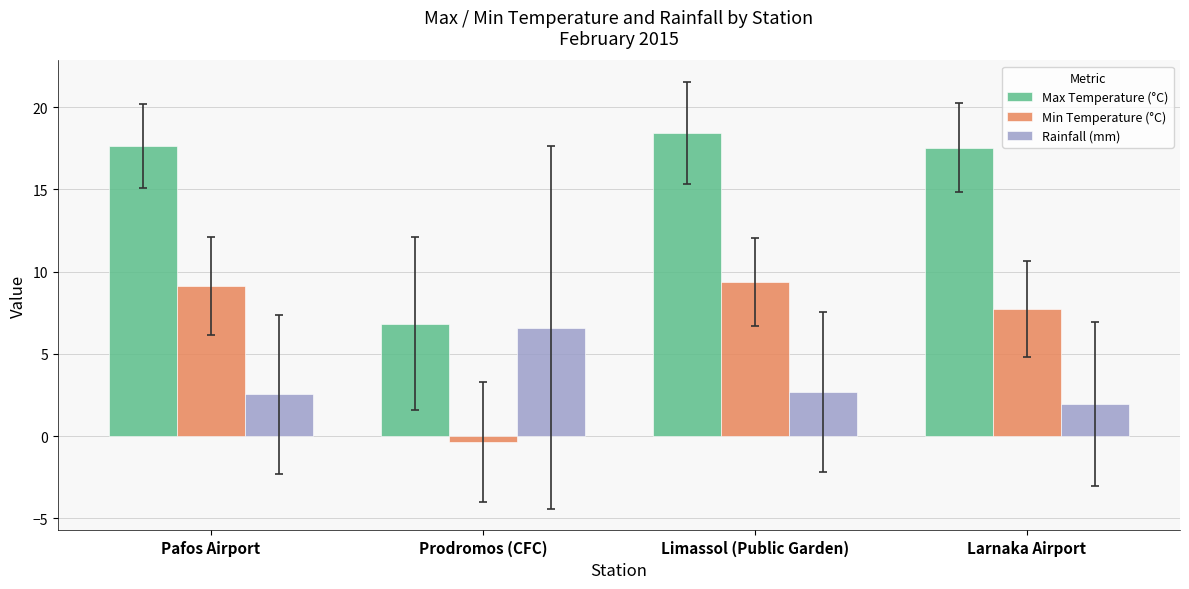

Which series has the largest total across all categories?

Max Temperature (°C)